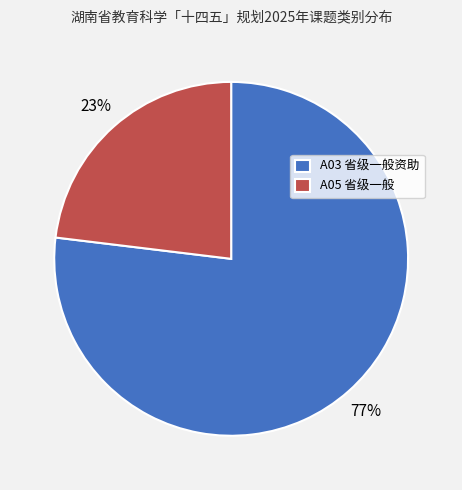

Is the sum of A03 省级一般资助 and A05 省级一般 greater than half?

Yes